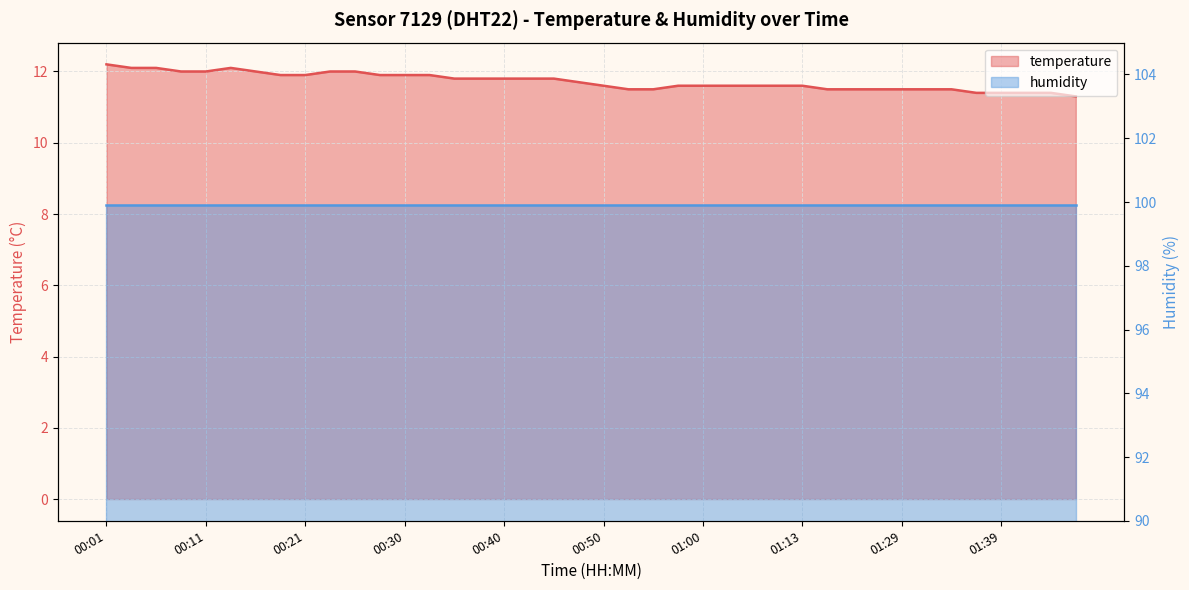

Which has a higher value, 00:01 or 00:50?

00:01